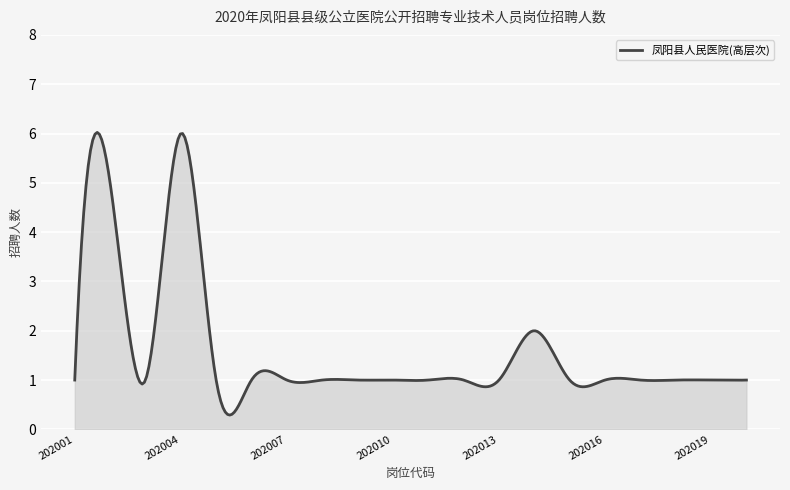

What is the difference between the maximum and minimum values?

5.7